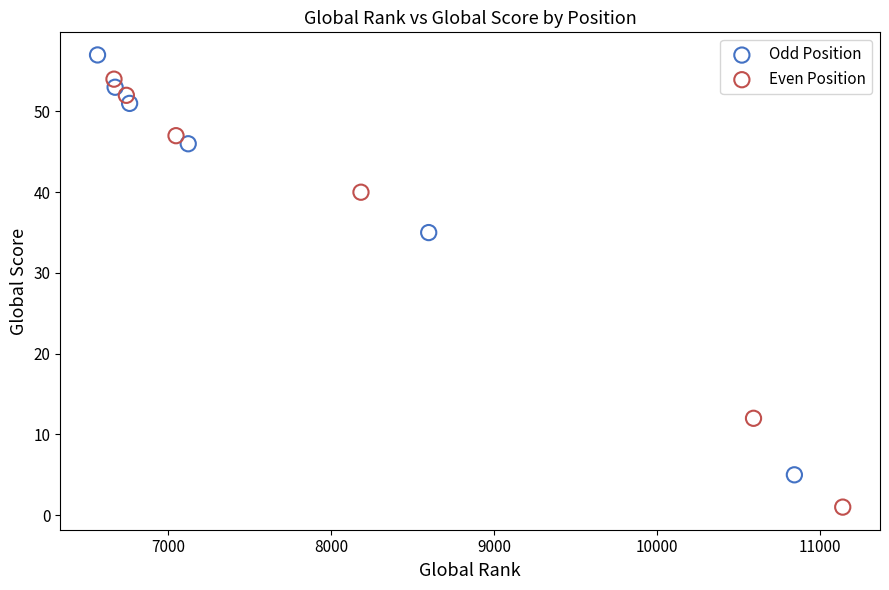

Which series contains the lowest Y value?

Even Position